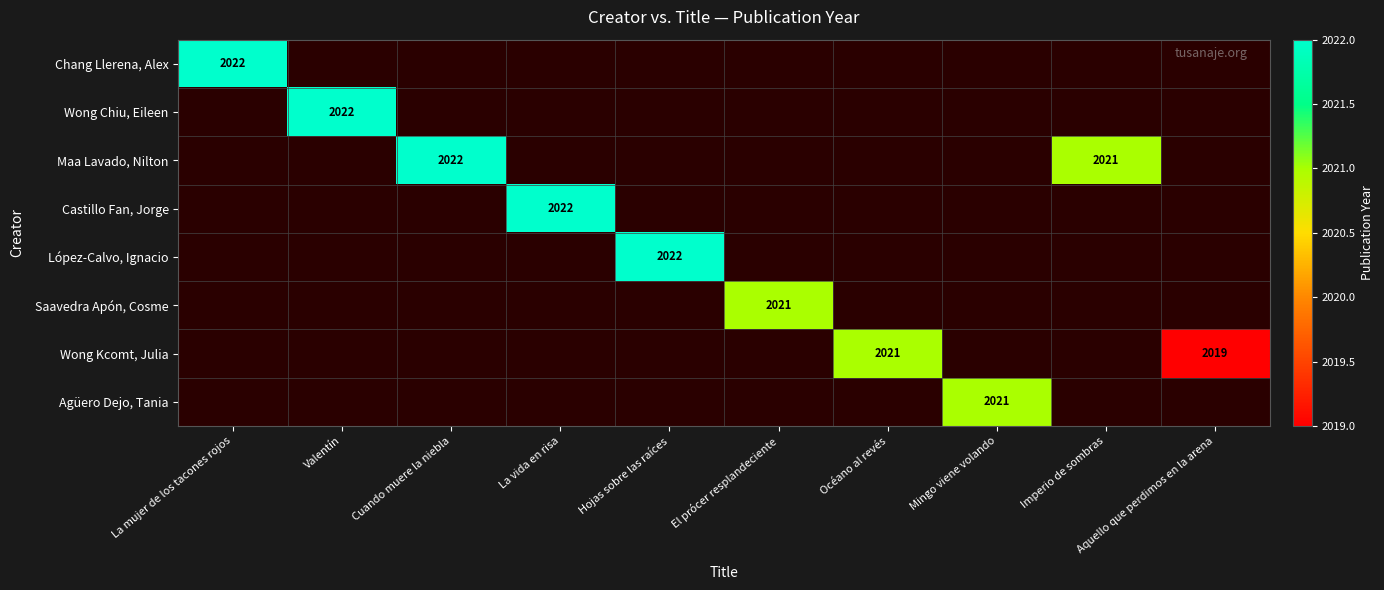

Is it true that Agüero Dejo, Tania equals 2021 at Mingo viene volando?

True